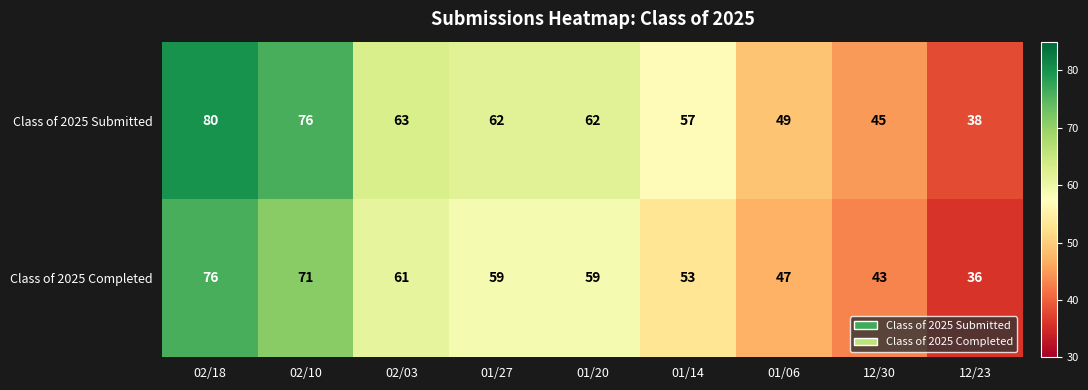

Reading left to right, what are all the values shown in this chart?

Class of 2025 Submitted: 02/18=80	02/10=76	02/03=63	01/27=62	01/20=62	01/14=57	01/06=49	12/30=45	12/23=38
Class of 2025 Completed: 02/18=76	02/10=71	02/03=61	01/27=59	01/20=59	01/14=53	01/06=47	12/30=43	12/23=36